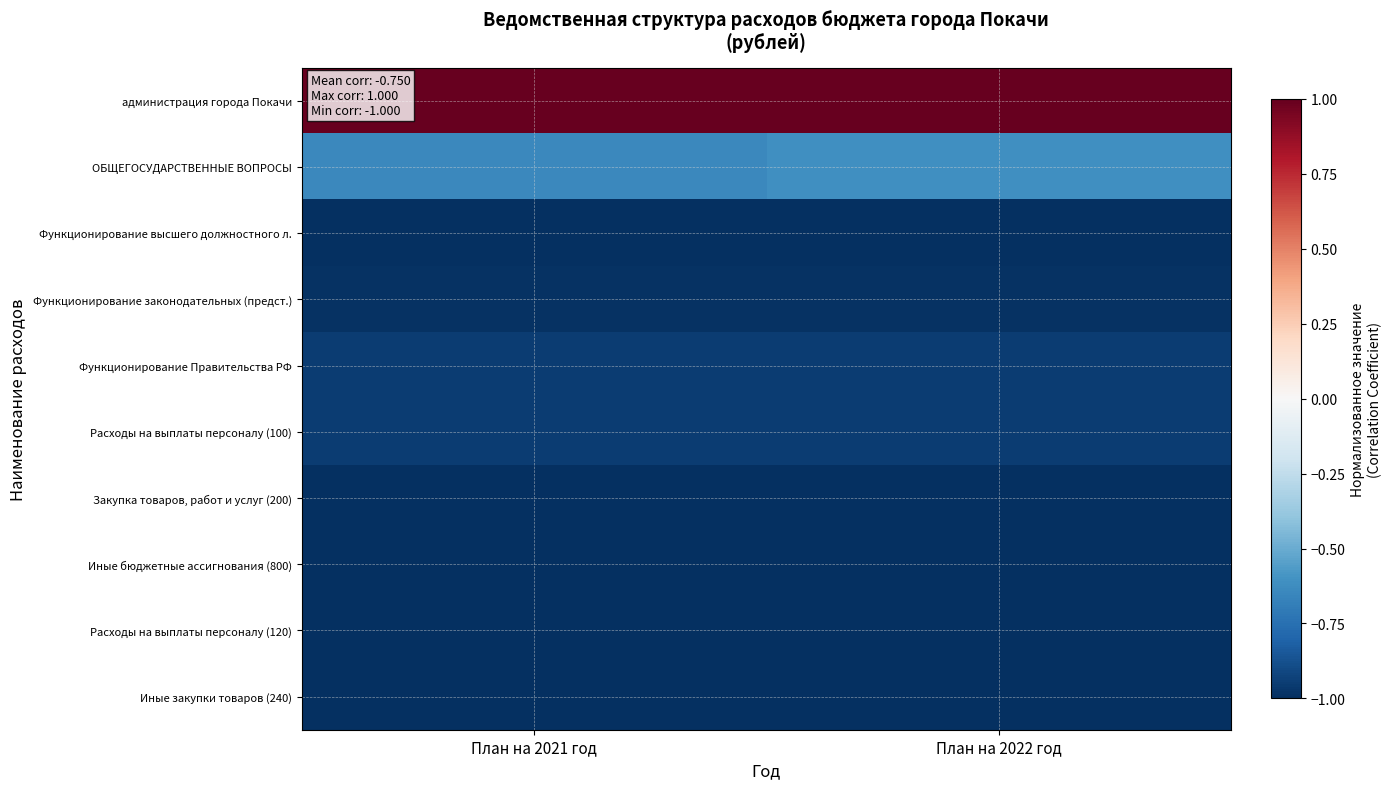

Which has a higher value, План на 2022 год or План на 2021 год?

План на 2022 год